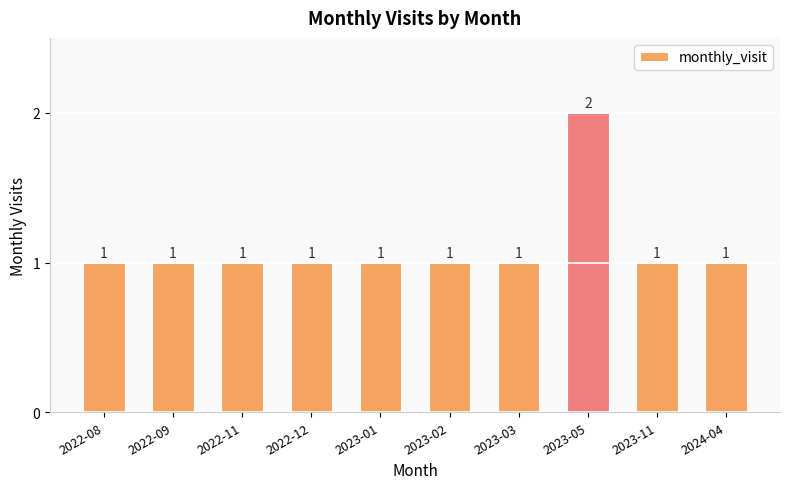

Read the value at 2022-09.

1